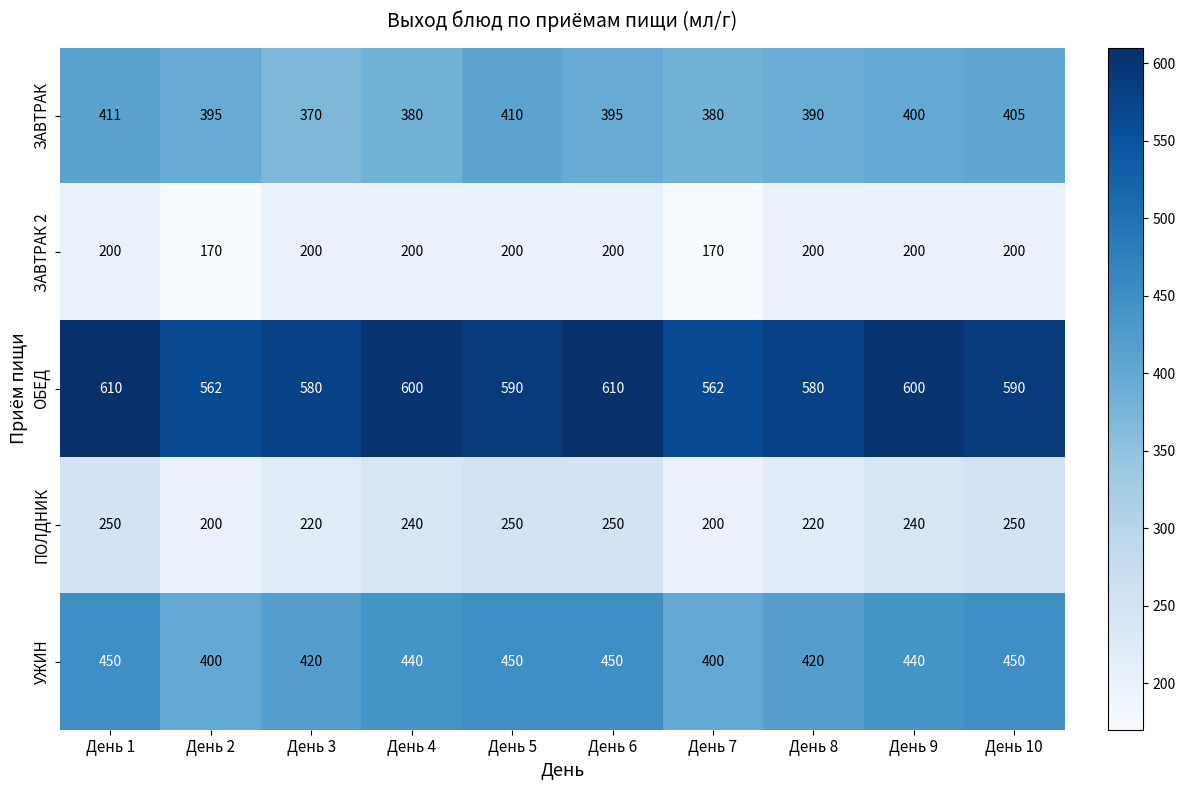

Where is ЗАВТРАК nearest to the value 390?

День 8